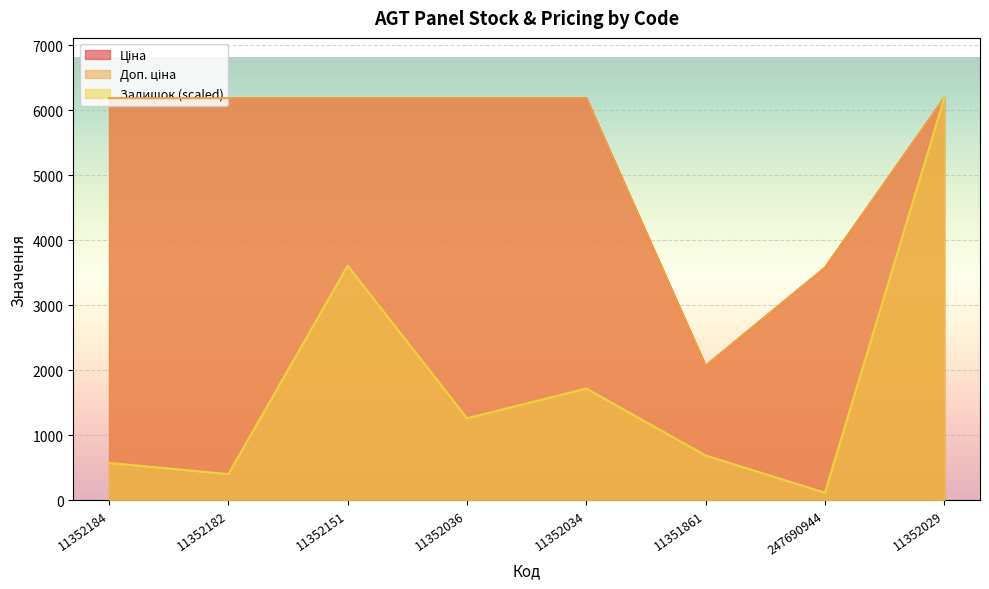

What is the value of the Ціна point at the 4th from the left?

6182.6